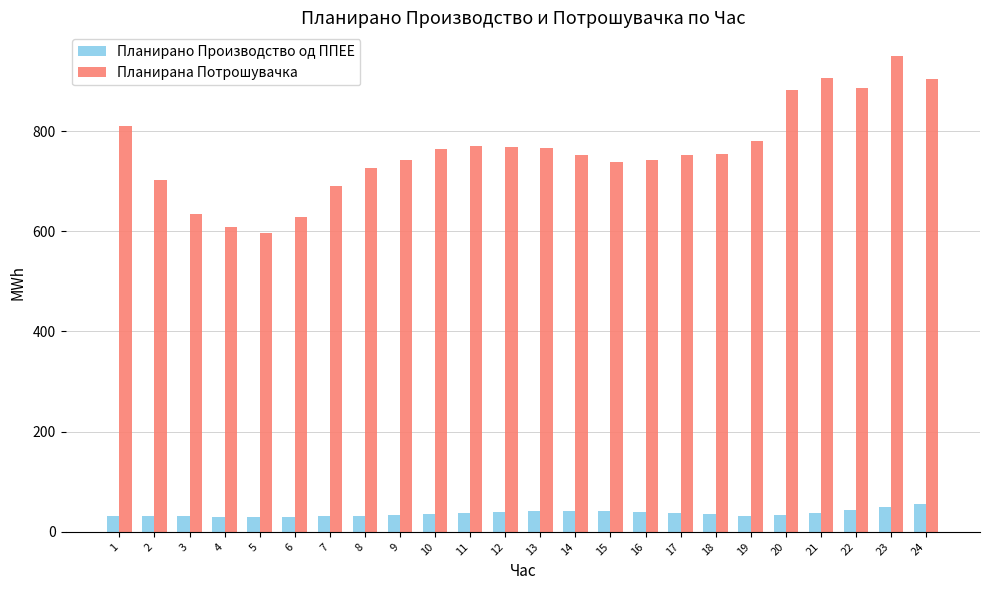

Rank the series at 13 from lowest to highest value.

Планирано Производство од ППЕЕ, Планирана Потрошувачка